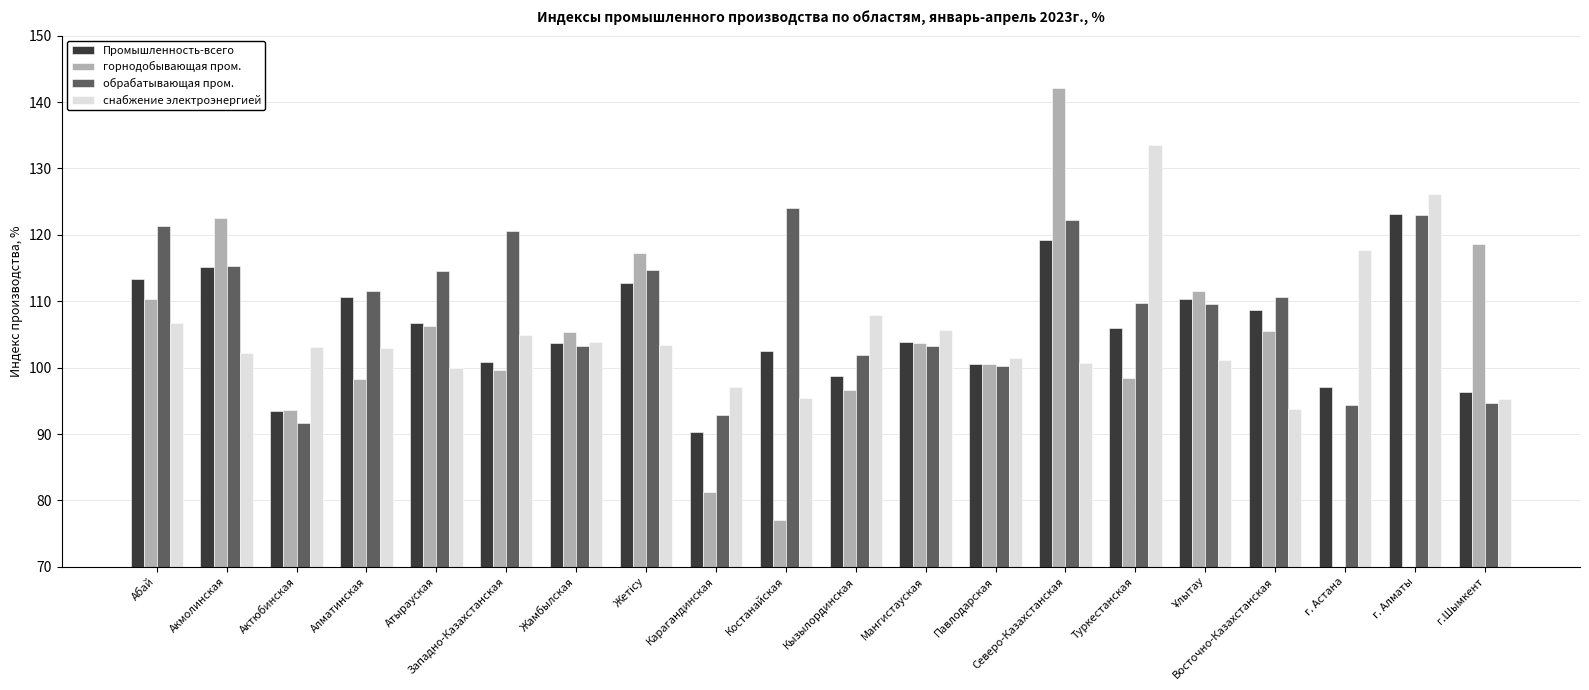

Which series has the widest spread of values?

горнодобывающая пром.